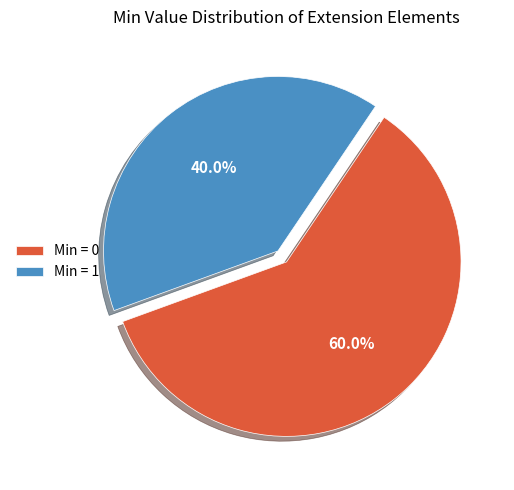

Count the number of slices in the pie.

2